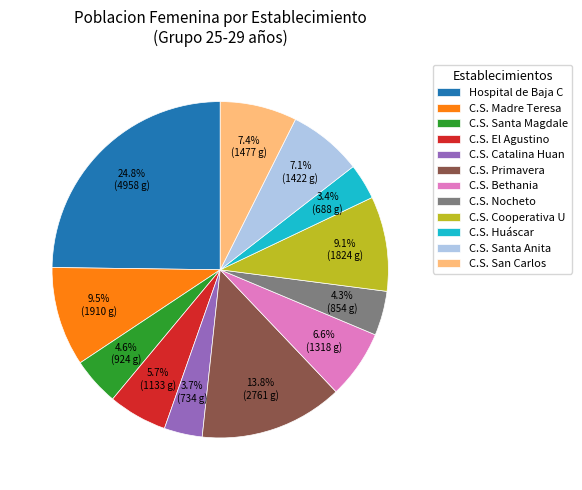

Is there a majority slice in this chart?

No